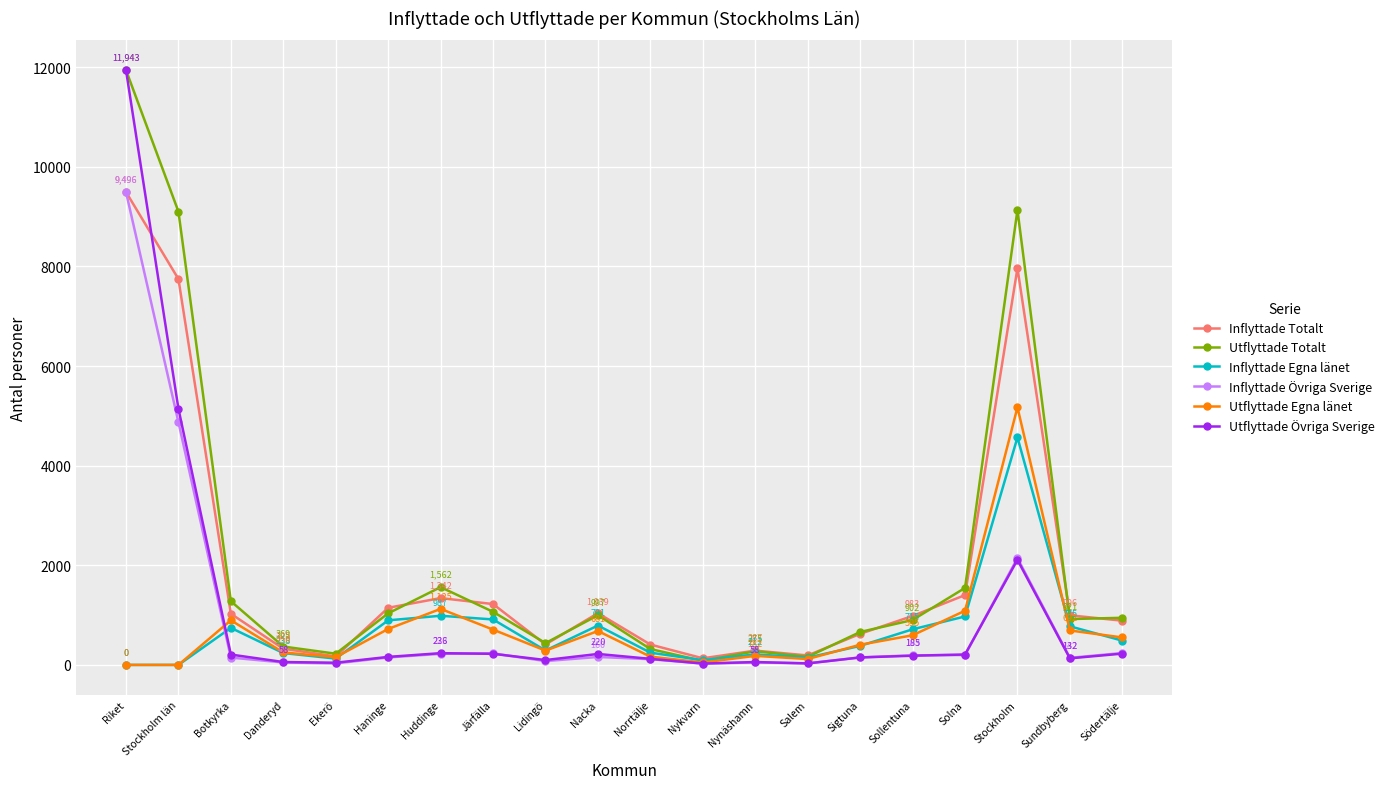

What is the total value across all series at Huddinge?

5475